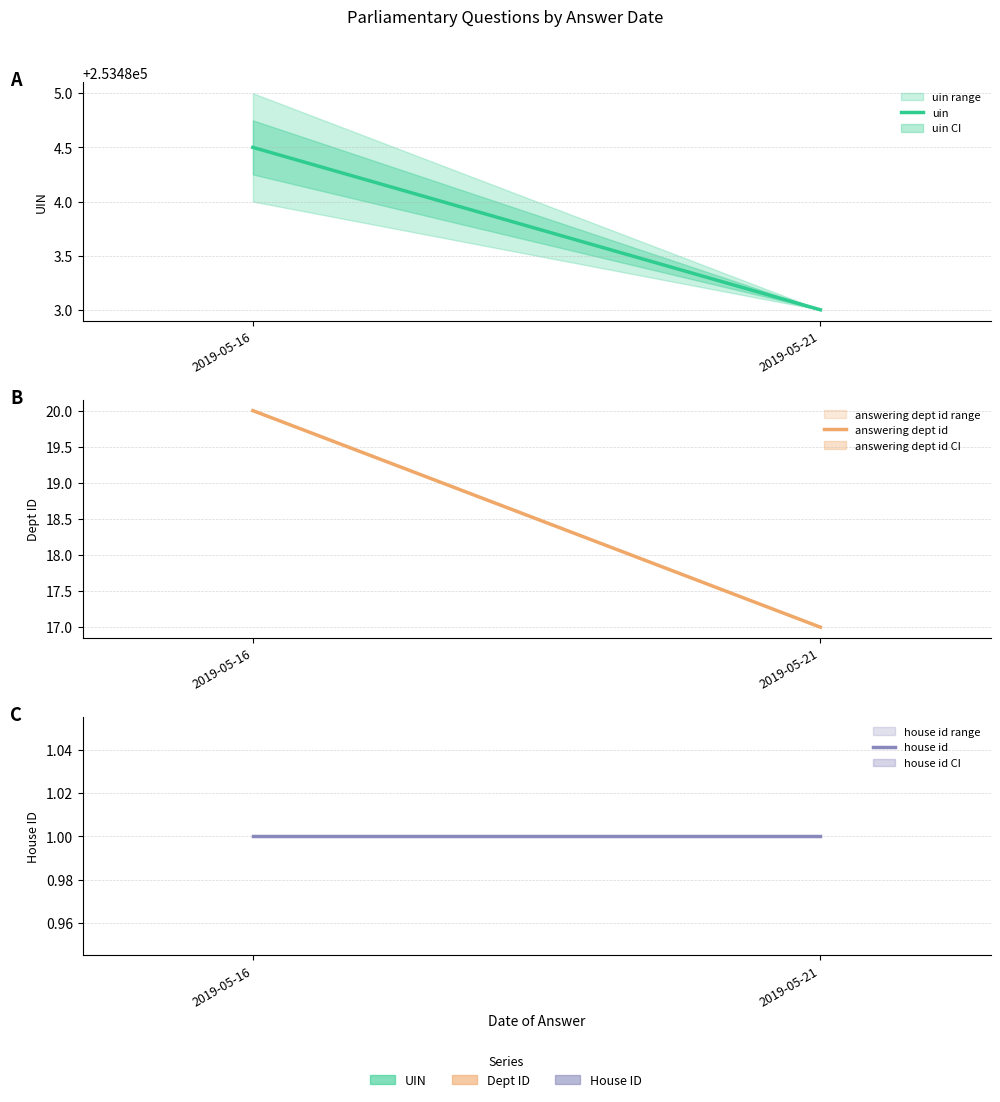

The uin series shows 137098.2 at 2019-05-21. True or false?

False